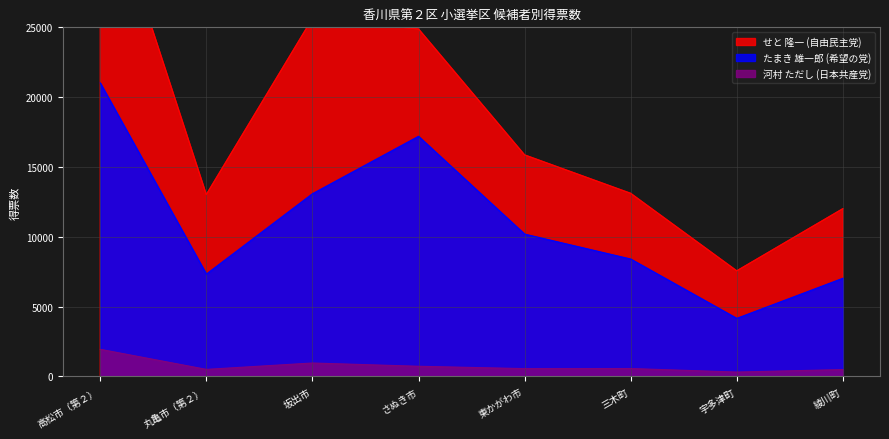

Is the value of たまき 雄一郎 (希望の党) at さぬき市 greater than the value of 河村 ただし (日本共産党) at 綾川町?

Yes